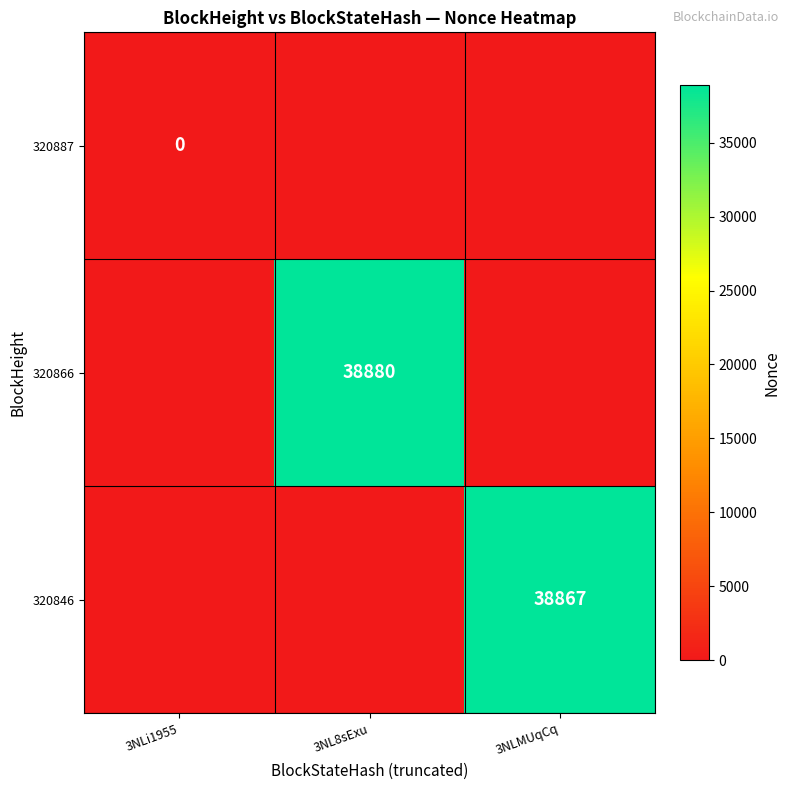

The 320846 series shows 22689 at 3NLMUqCq. True or false?

False